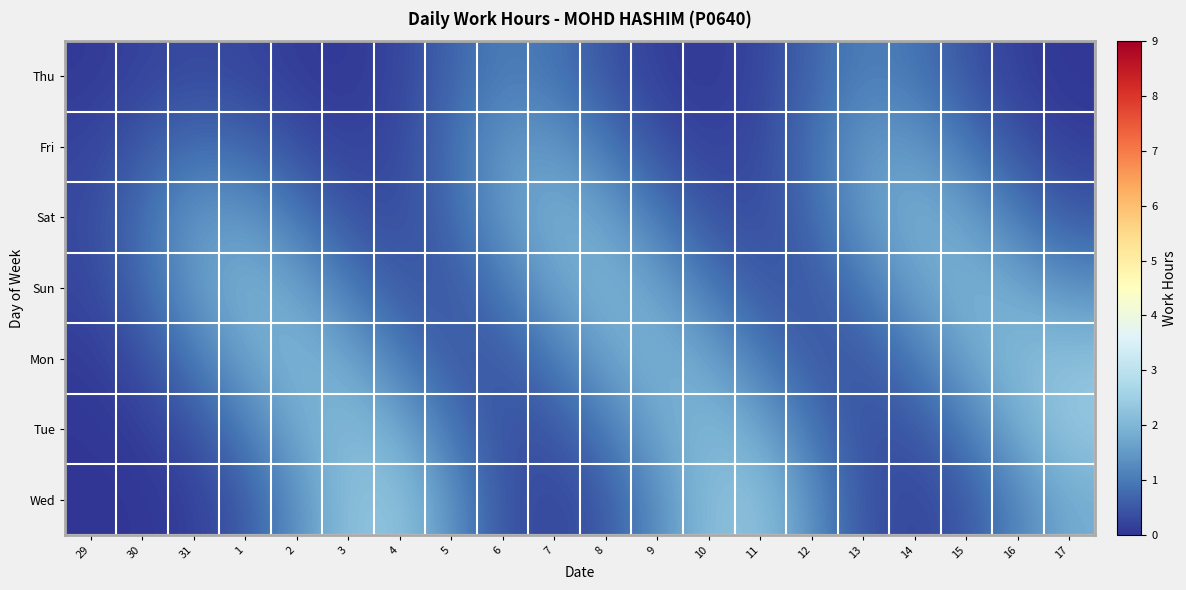

At which category is the sum across all series the highest?

17